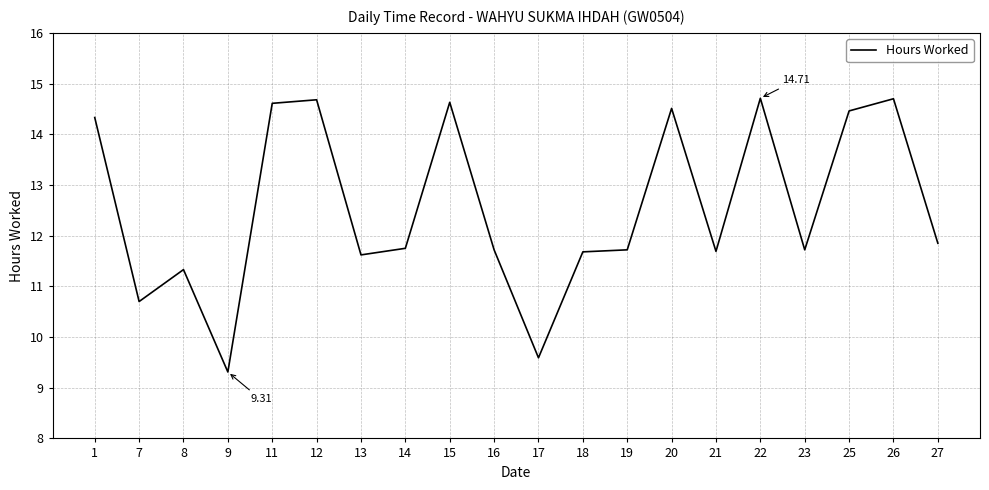

What is the difference between the values at 8 and 23?

0.4